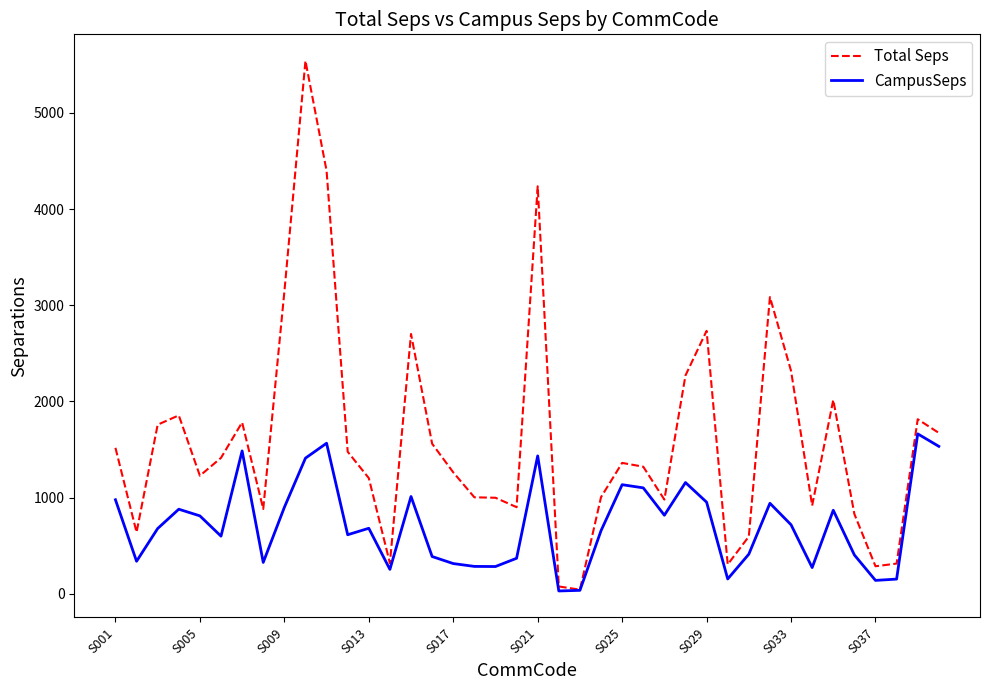

Rank the series by their average value, from lowest to highest.

CampusSeps, Total Seps